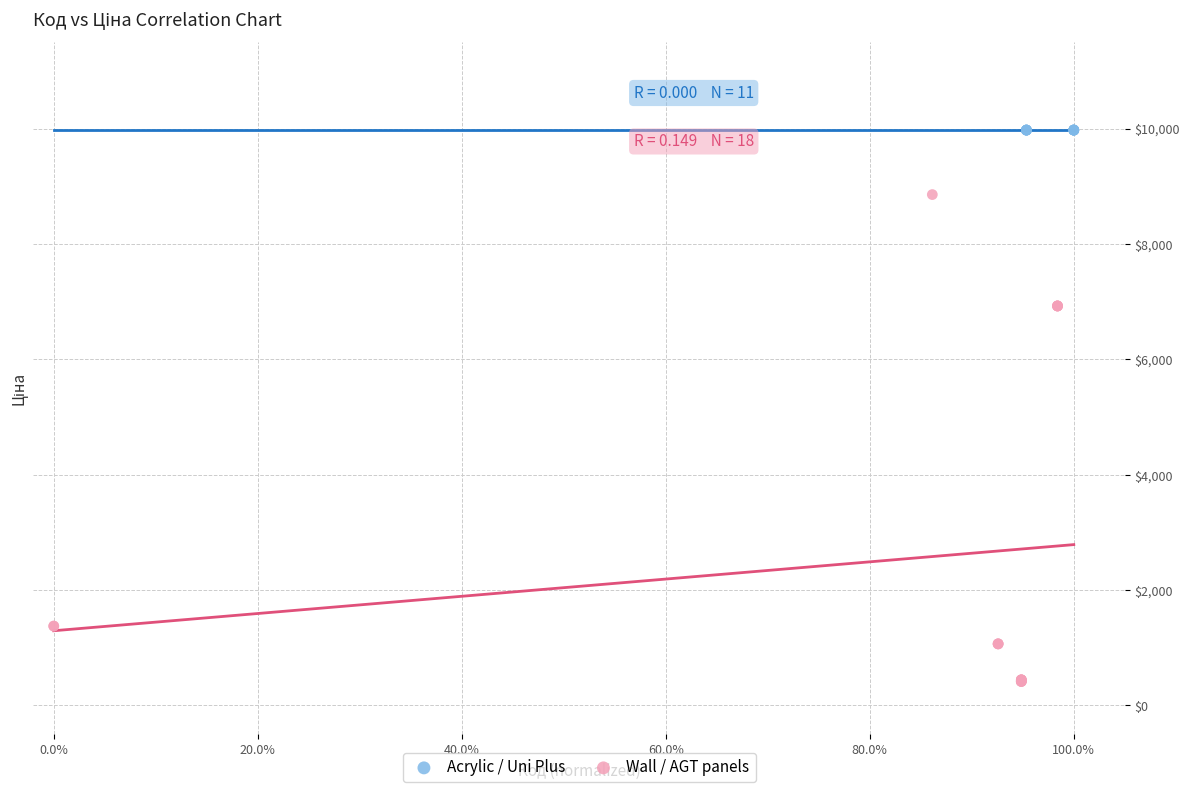

Which series reaches the maximum Y coordinate?

Acrylic / Uni Plus